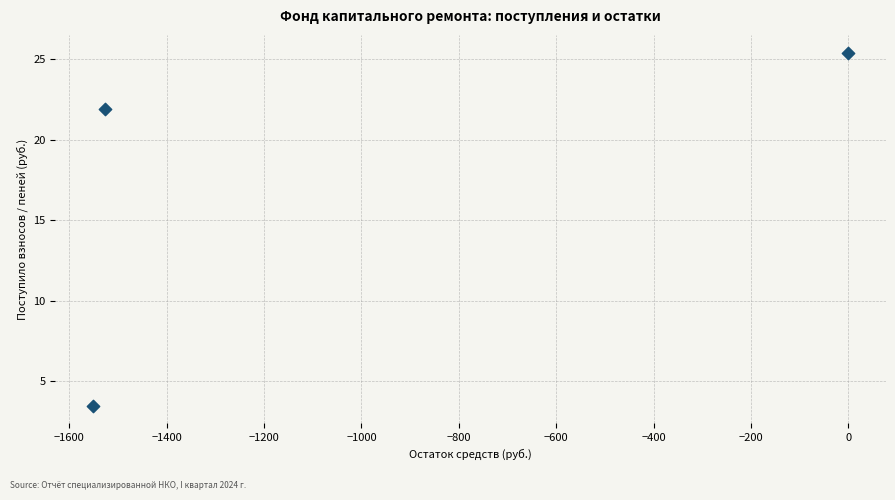

What is the range of Y values (max minus min)?

22.0